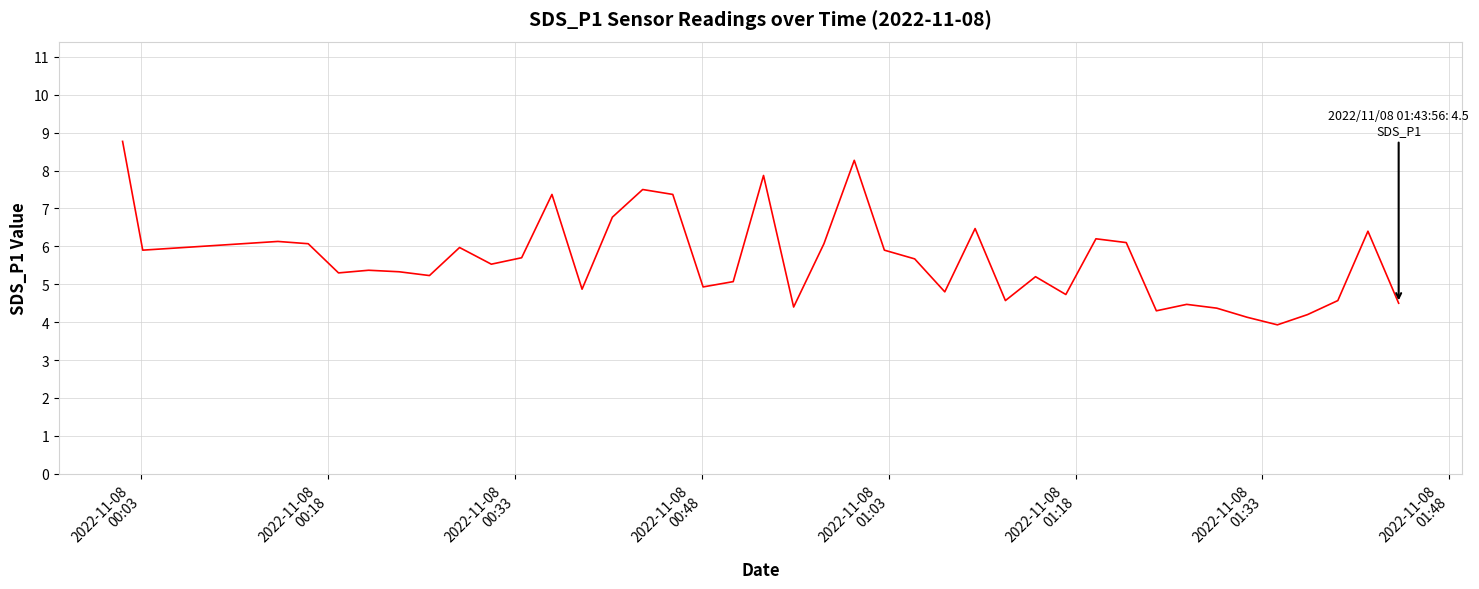

Count the number of categories in the chart.

40